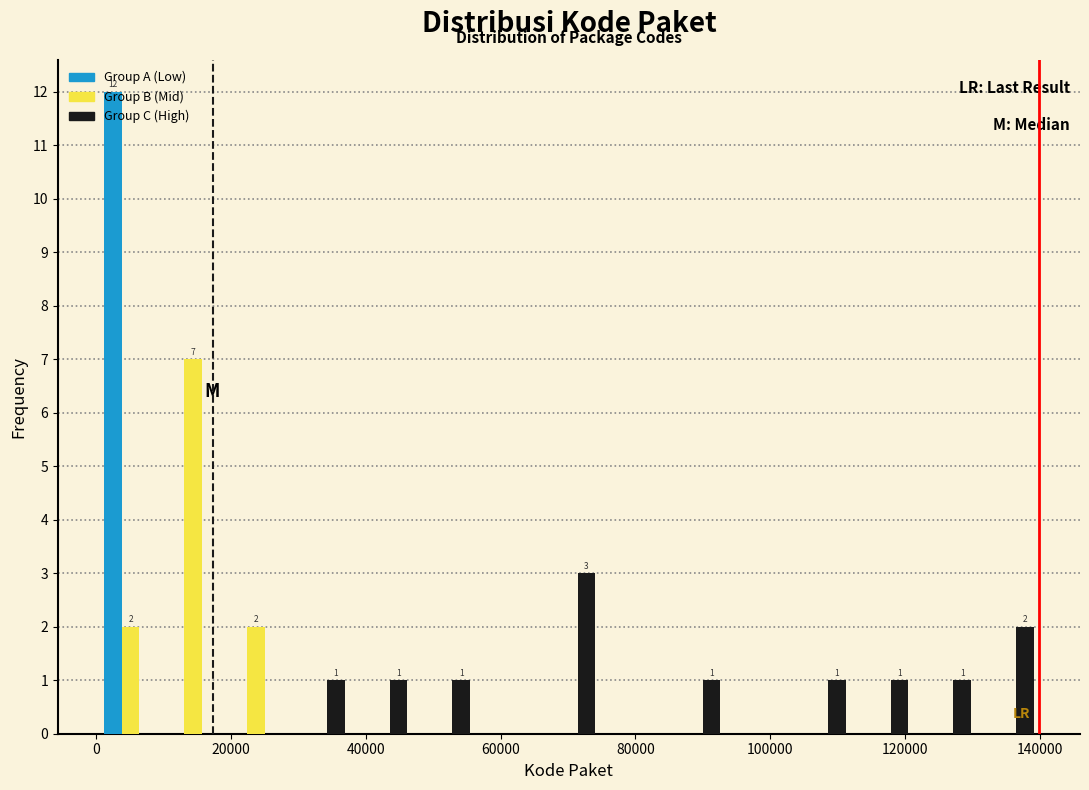

In the Group B (Mid) series, which range on the x-axis has the tallest bar?

10000 to 20000